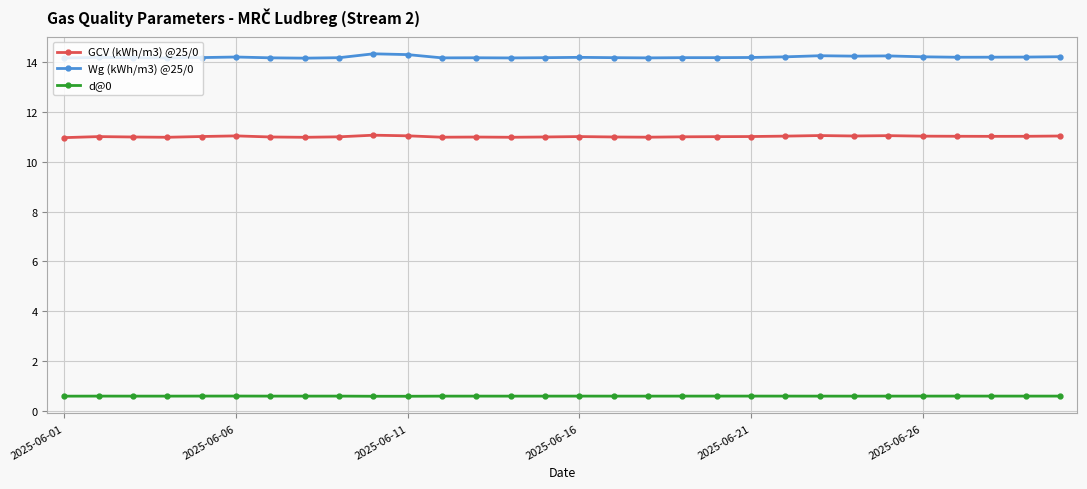

Which series has the largest range (max minus min)?

Wg (kWh/m3) @25/0